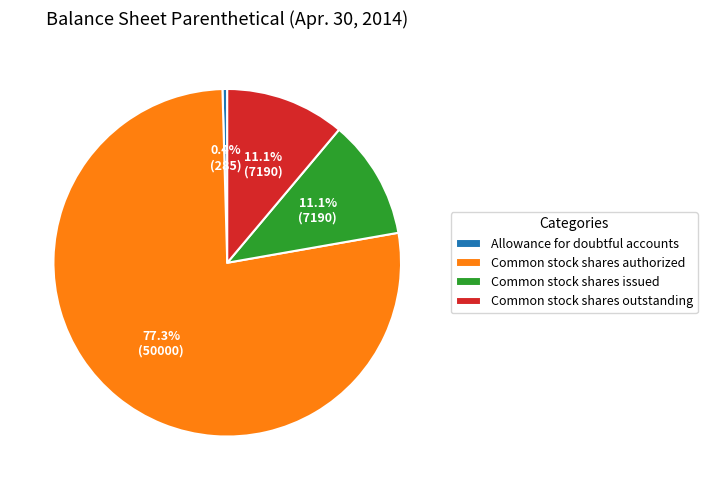

To the nearest percent, what percentage of the pie is Common stock shares issued?

11%